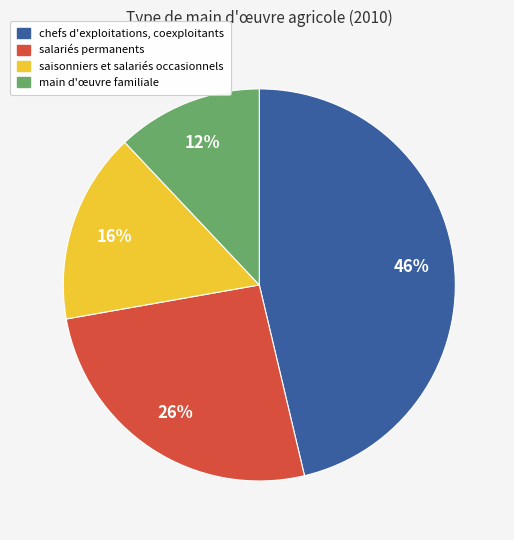

What percentage is the saisonniers et salariés occasionnels slice, to the nearest percent?

16%